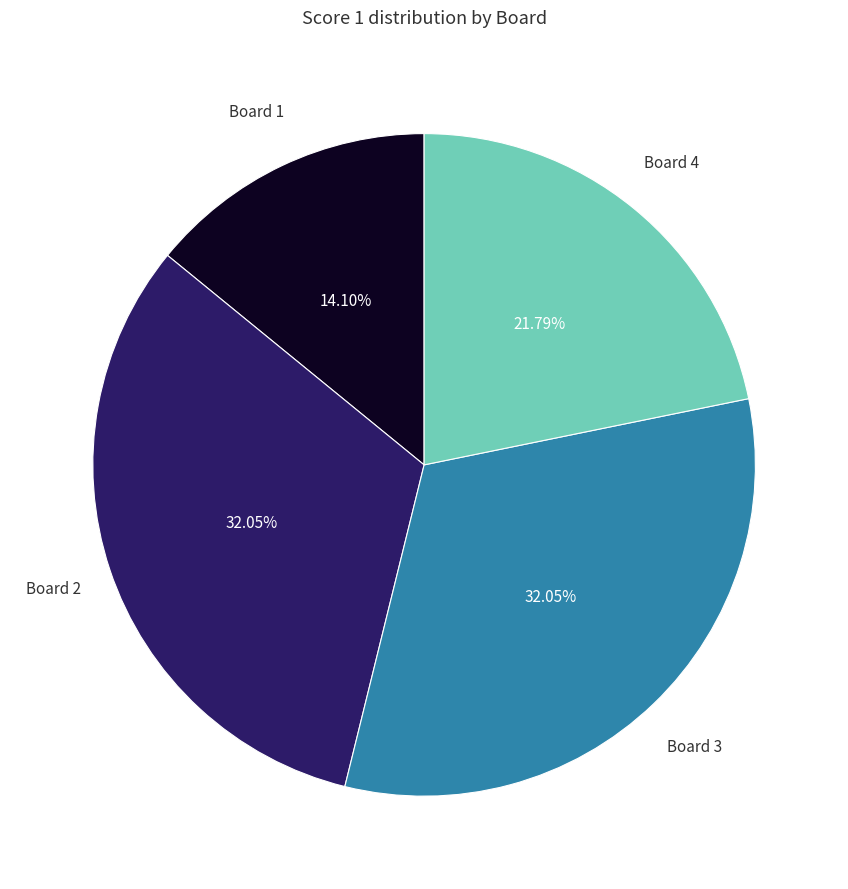

Between Board 2 and Board 4, which is larger?

Board 2